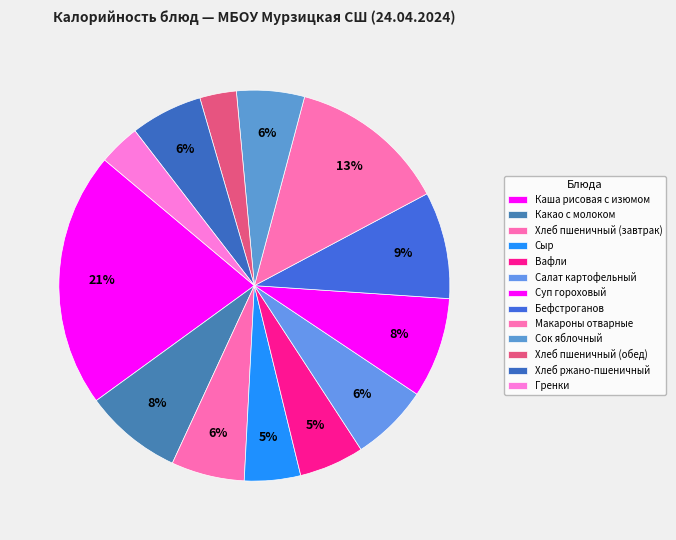

How many segments does this pie chart have?

13